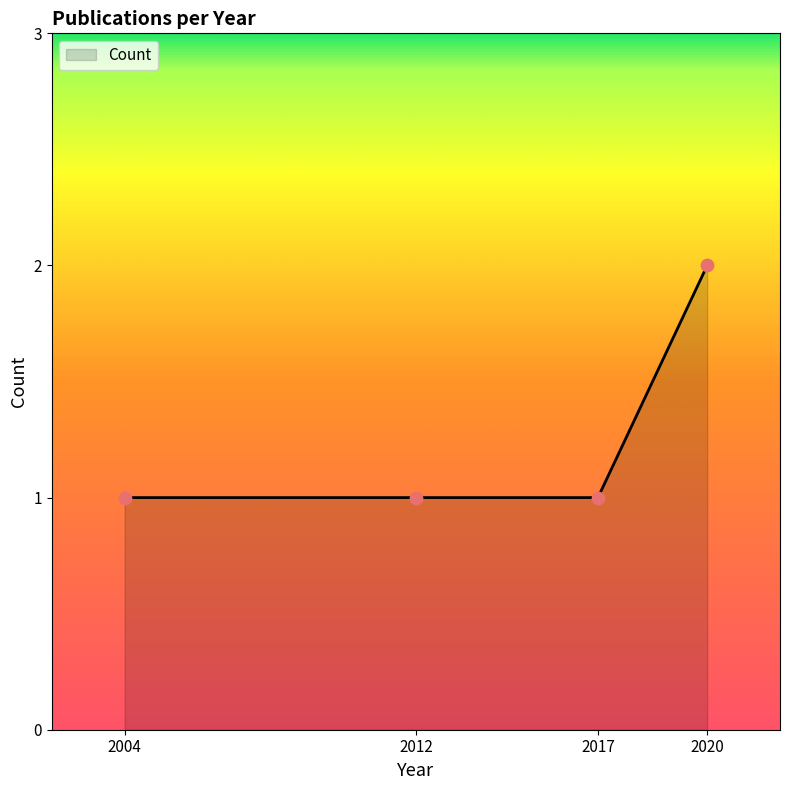

What is the ratio of the value at 2012 to the value at 2004?

1.0